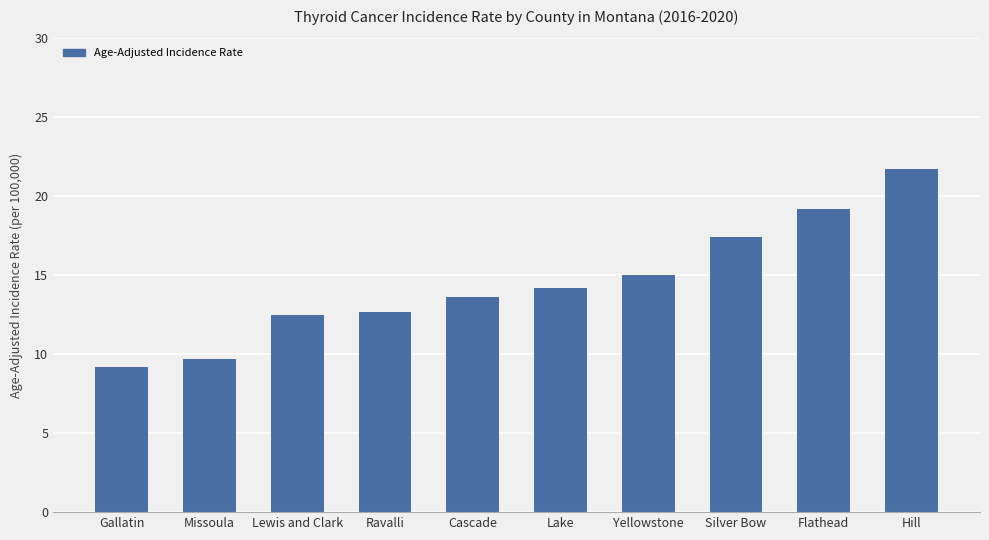

What position from the right is Lewis and Clark?

8